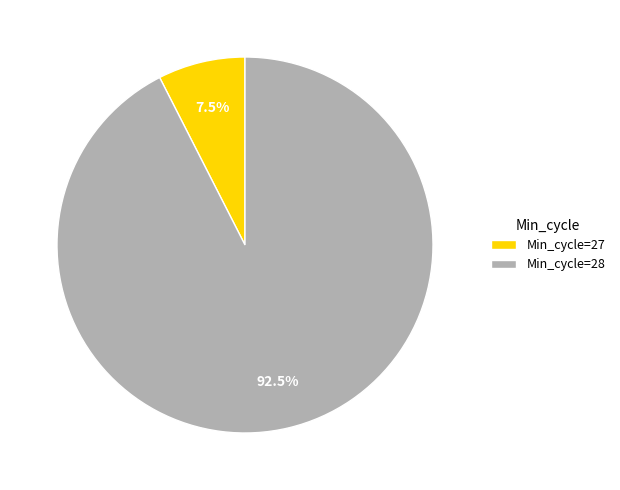

Rank the categories by value from highest to lowest.

Min_cycle=28, Min_cycle=27